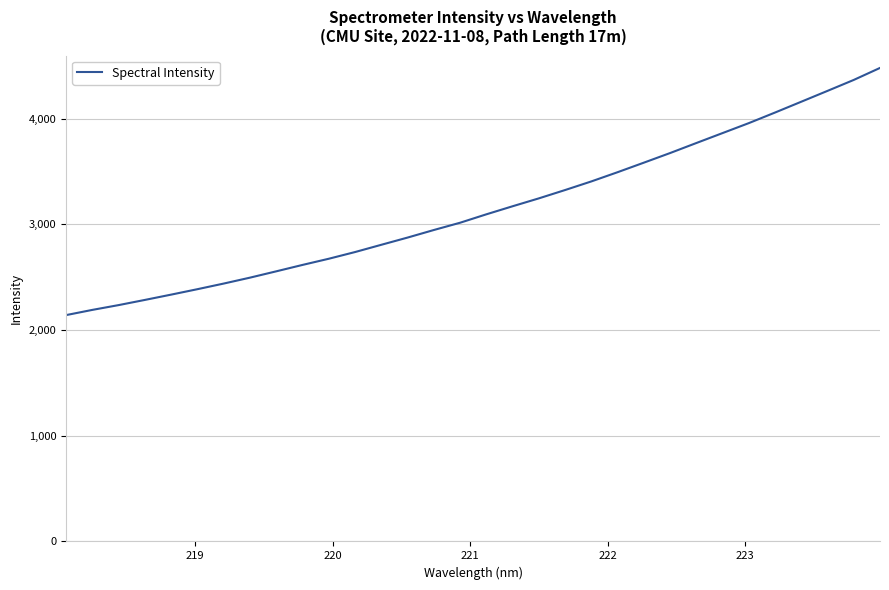

What is the minimum value shown in the chart?

2141.1